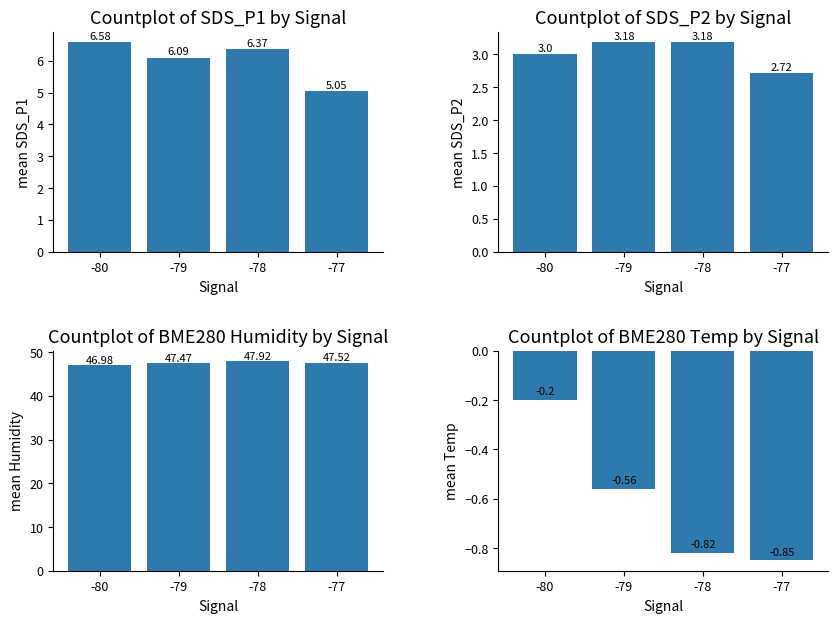

Is it true that BME280_temperature equals -0.3 at -80?

False